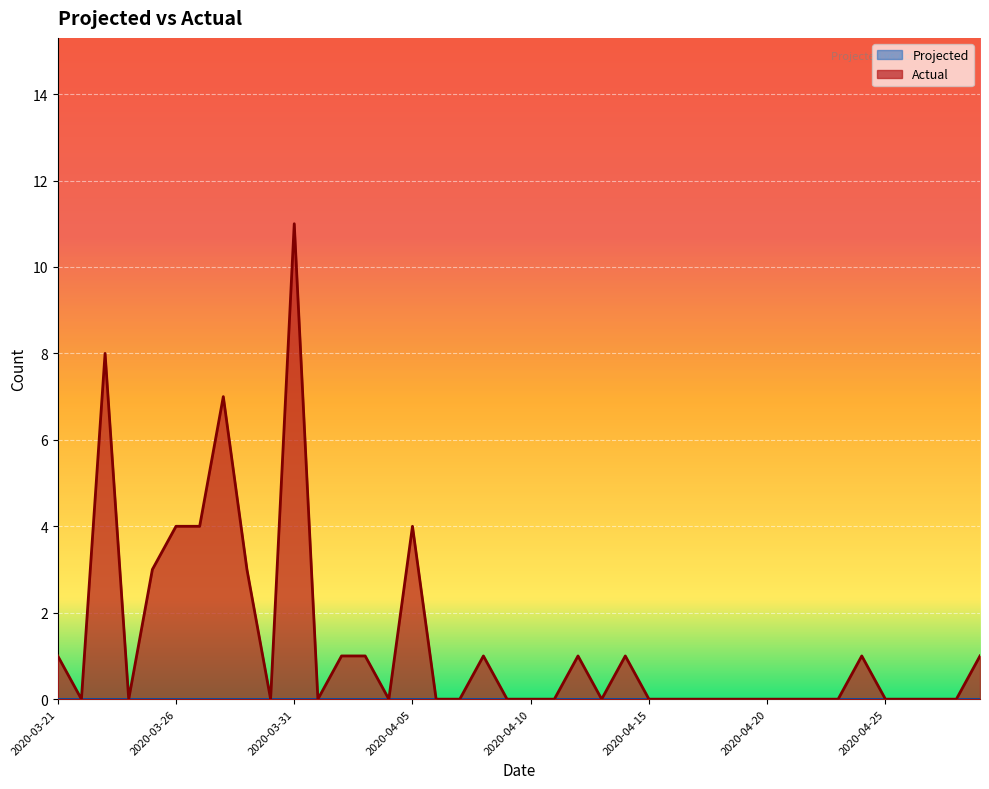

What is the label of the 22nd point from the right?

2020-04-08